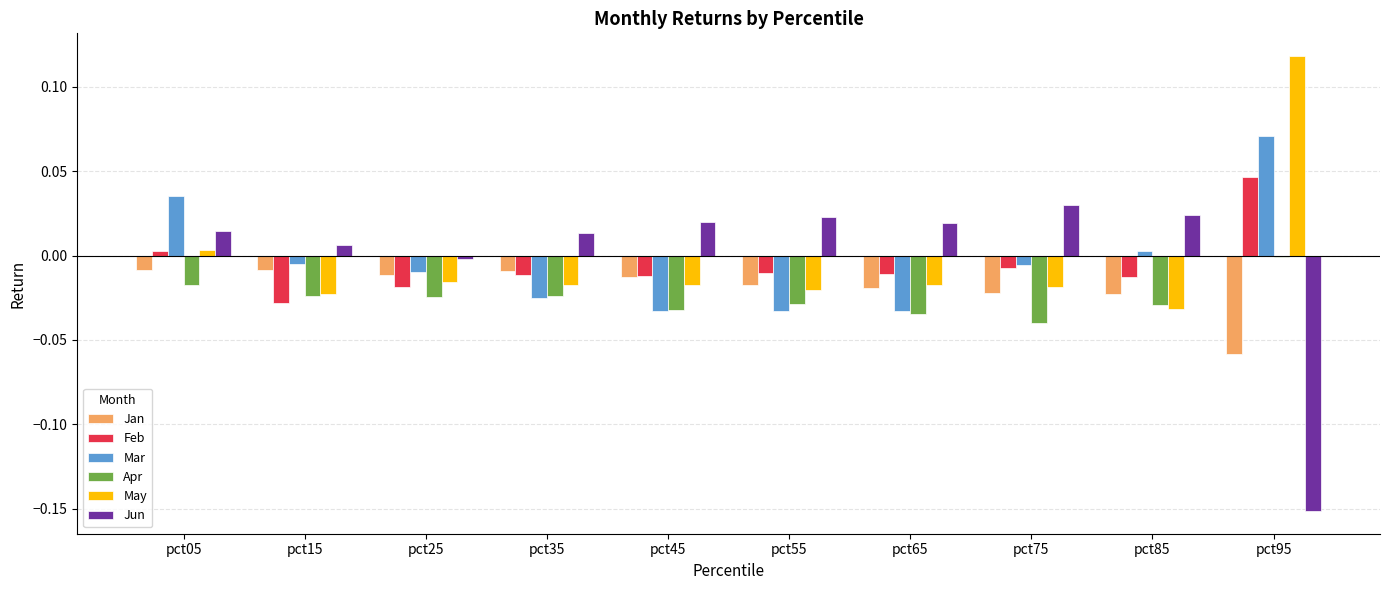

How many bars are there in each group?

6